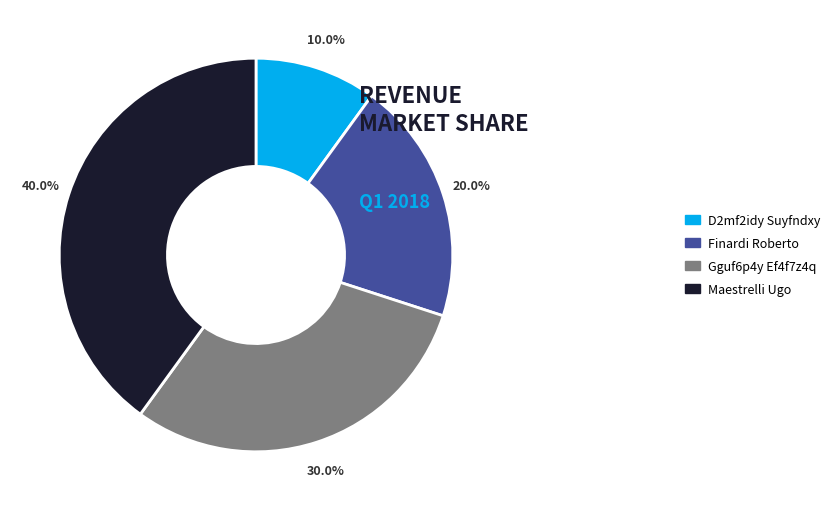

True or false: Finardi Roberto accounts for 20% of the total.

True